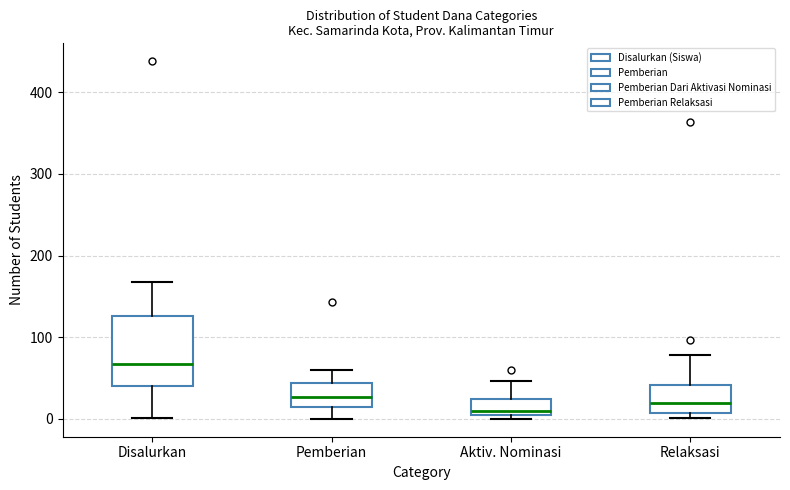

Reading left to right, transcribe this box plot: for each box, give where its median line is, the range the box spans, and where its two whiskers end, as read against the y-axis. The values are not printed on the chart, so give them approximately, as read against the axis.

Disalurkan: median 70, box 40 to 130, whiskers 0 to 170
Pemberian: median 30, box 20 to 40, whiskers 0 to 60
Aktiv. Nominasi: median 10 (just above the box's lower edge), box 10 to 20, whiskers 0 to 50
Relaksasi: median 20, box 10 to 40, whiskers 0 to 80